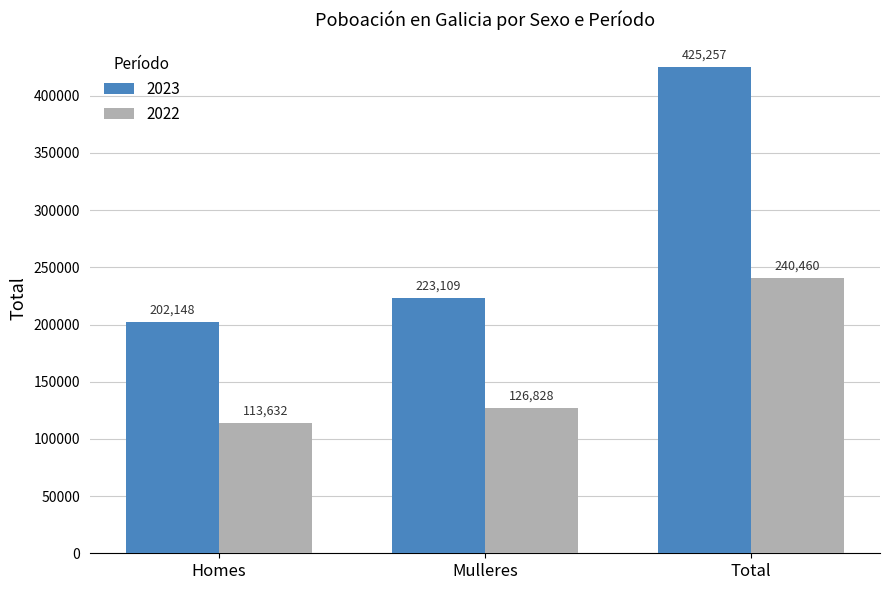

What is the total value across all series at Total?

665717